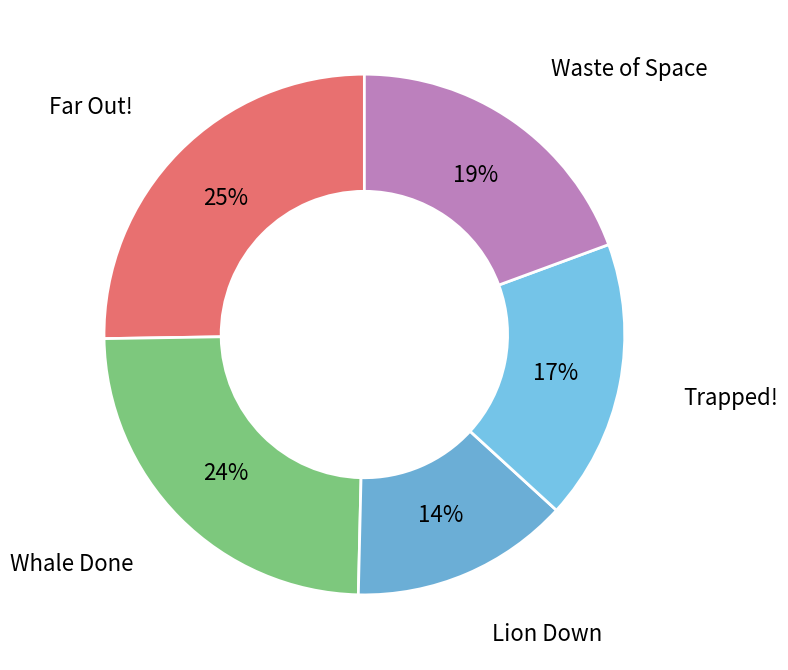

The Lion Down slice represents 14% of the pie. True or false?

True